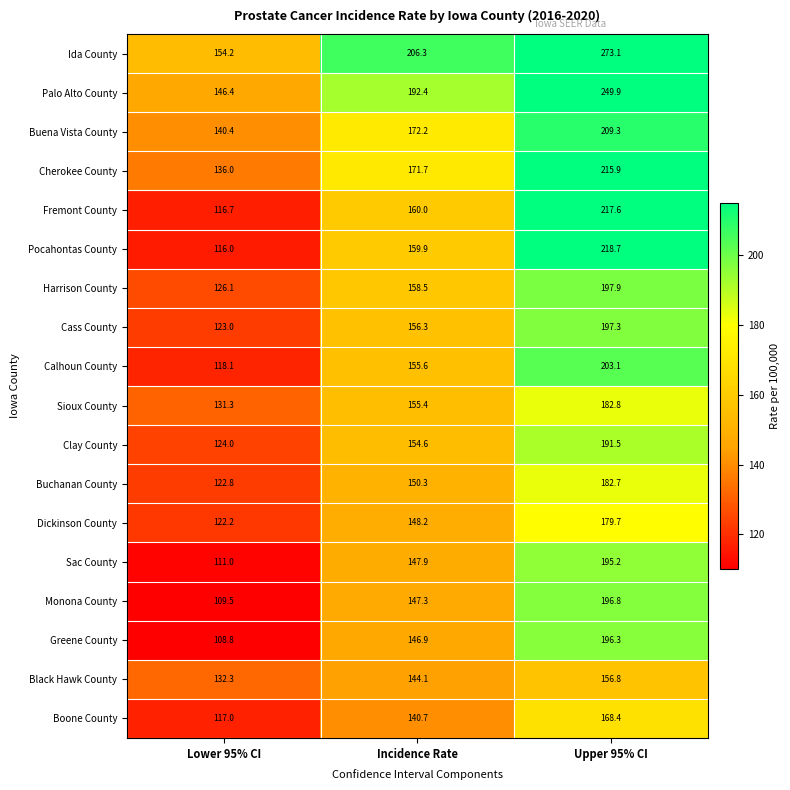

Which series has the largest range (max minus min)?

Ida County